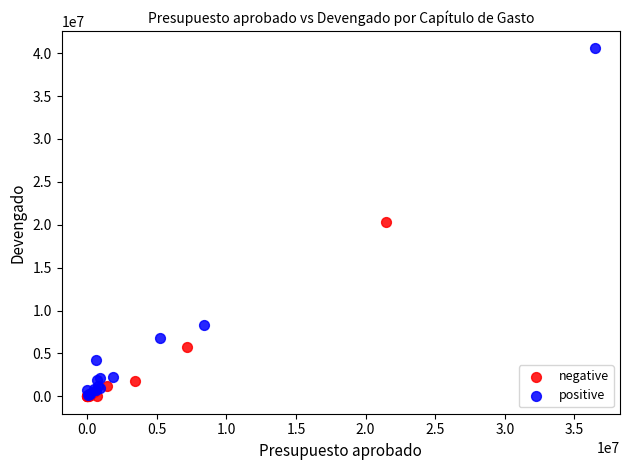

Which series reaches the maximum Y coordinate?

positive